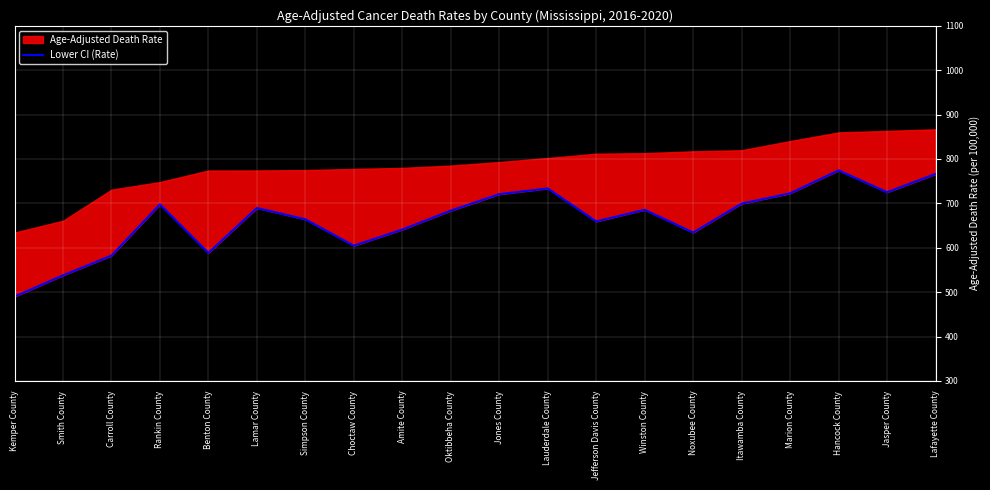

At which category does the data reach its first local valley?

Benton County